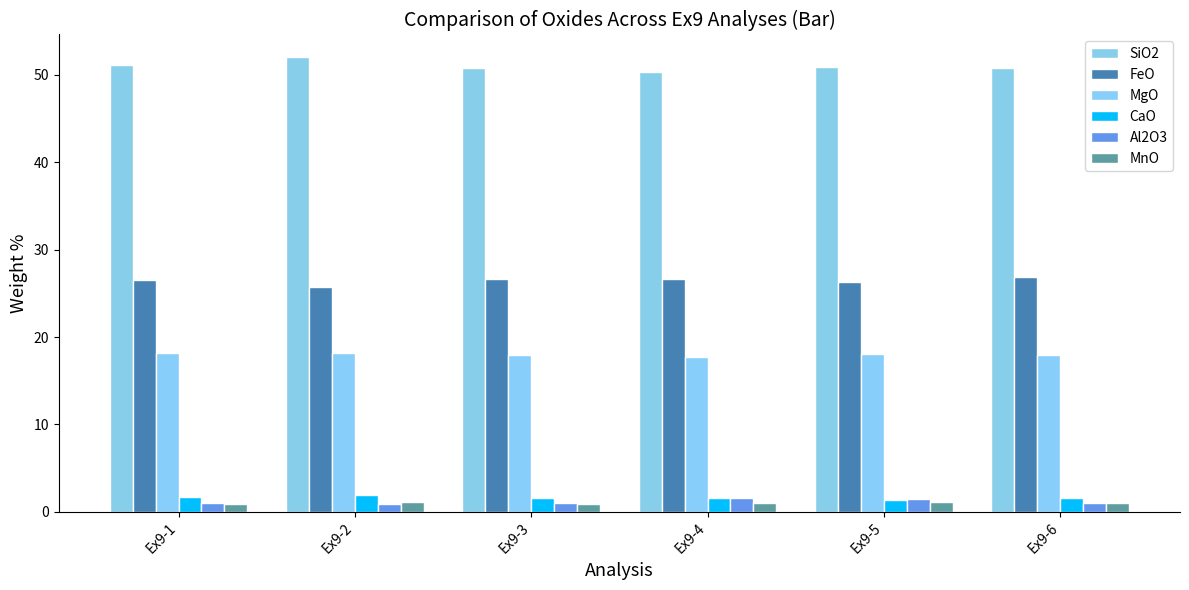

What is the difference between the maximum and minimum values in the SiO2 series?

1.7